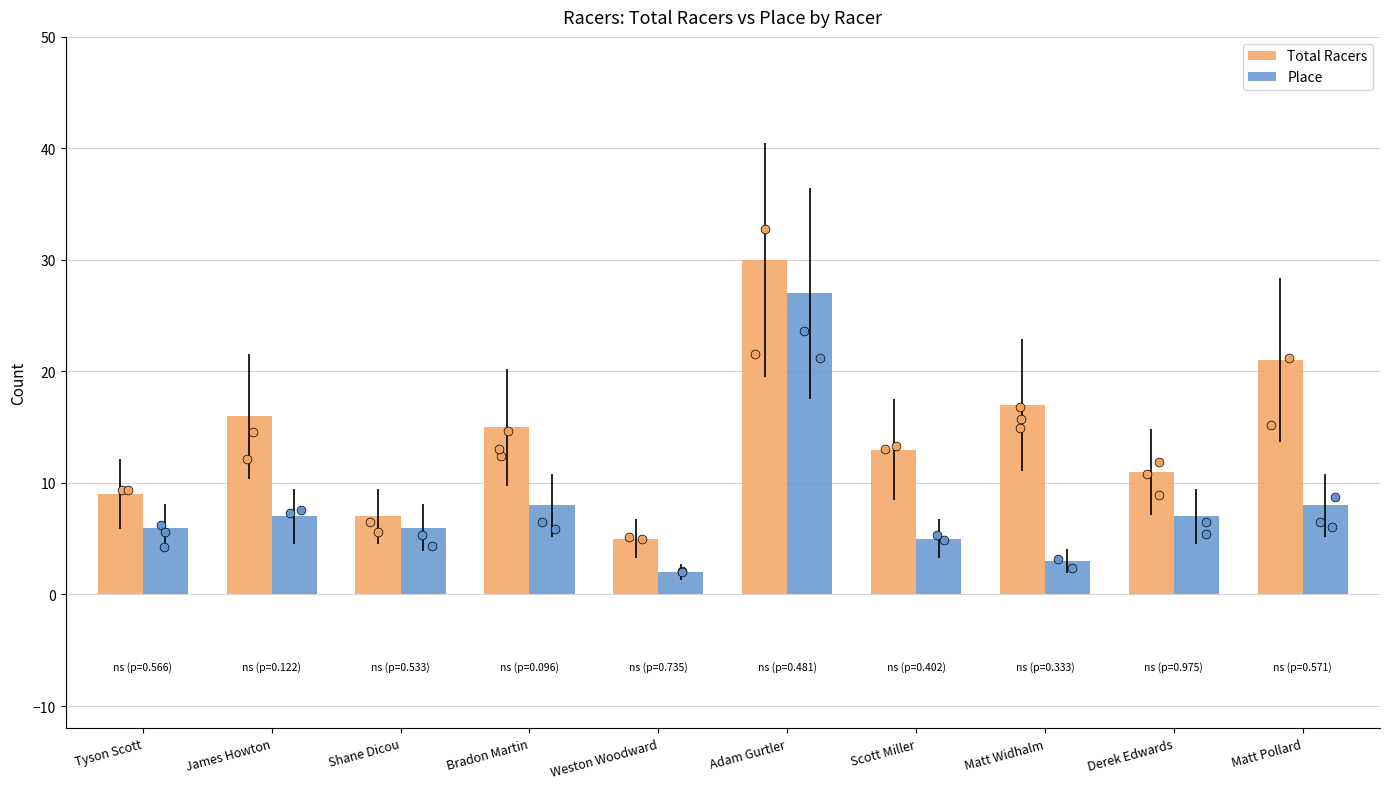

Which series has the largest total across all categories?

Total Racers